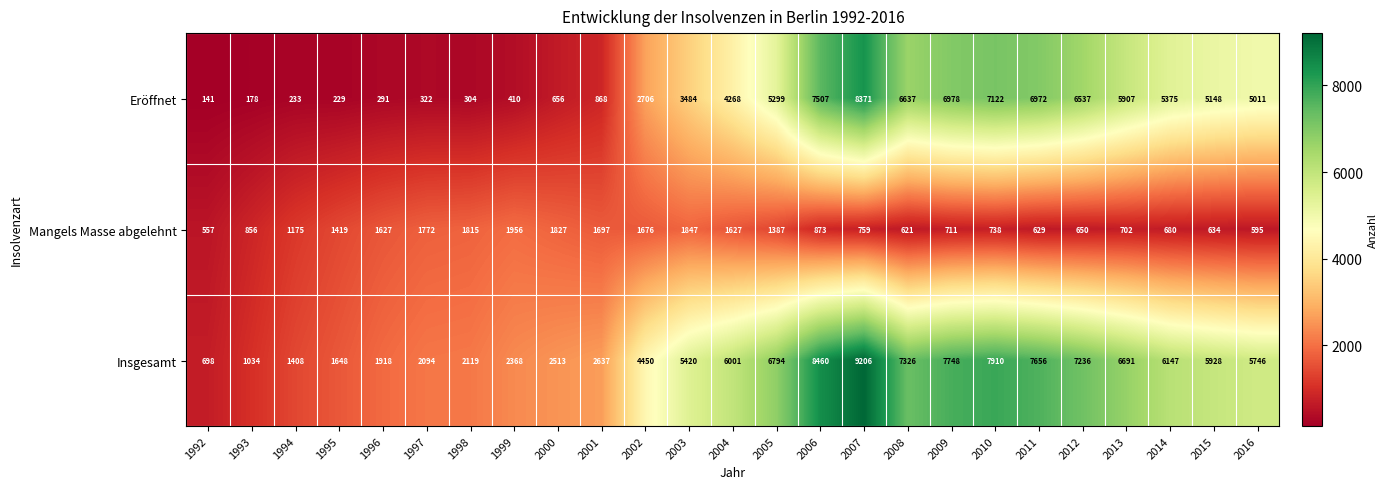

What is the difference between the Eröffnet values at 2004 and 2014?

1107